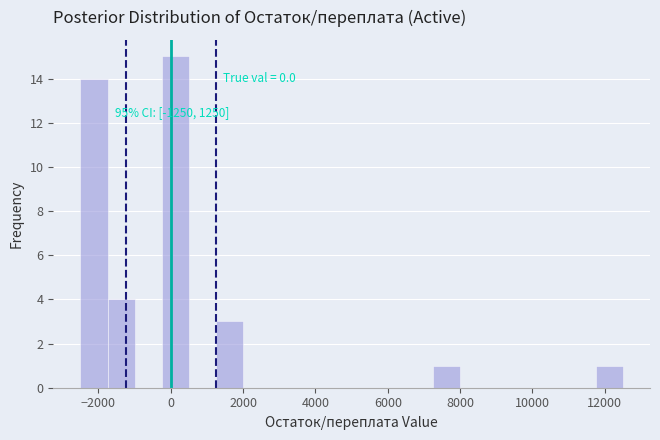

Around what value on the x-axis is the tallest bar? Give the approximate position of its centre, as read against the axis.

200